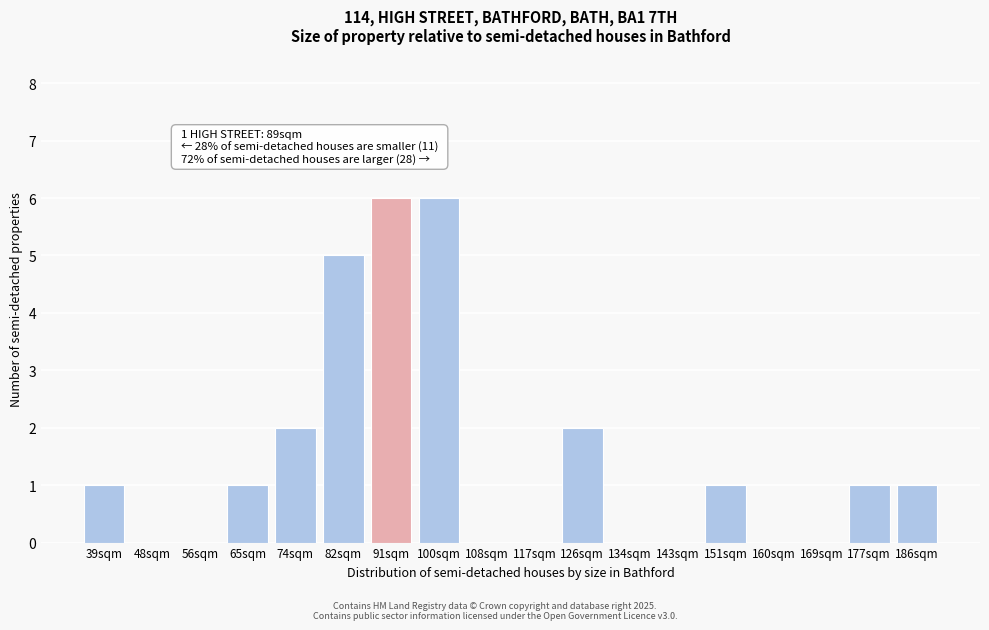

Reading left to right, what are all the values shown in this chart?

39sqm=1	48sqm=0	56sqm=0	65sqm=1	74sqm=2	82sqm=5	91sqm=6	100sqm=6	108sqm=0	117sqm=0	126sqm=2	134sqm=0	143sqm=0	151sqm=1	160sqm=0	169sqm=0	177sqm=1	186sqm=1